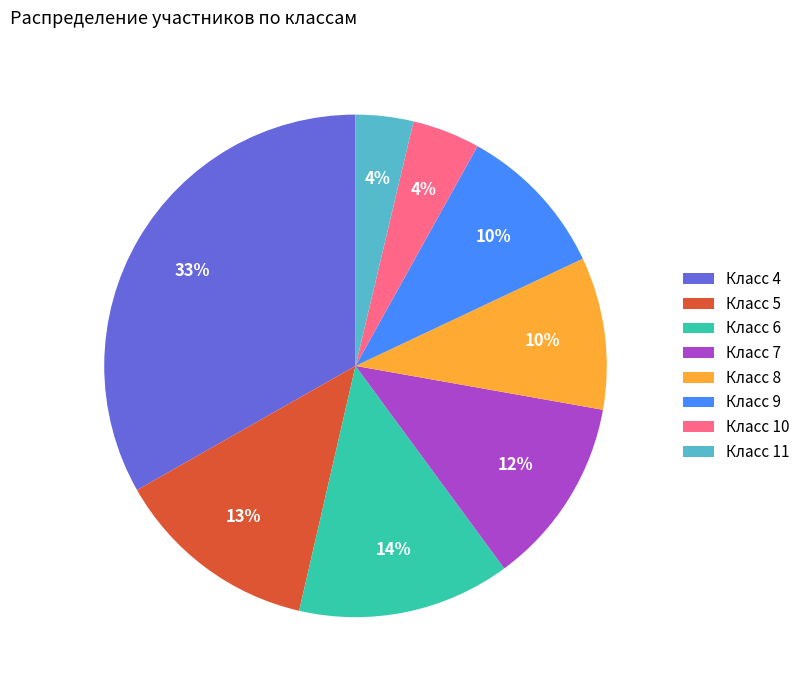

Between Класс 7 and Класс 6, which is larger?

Класс 6